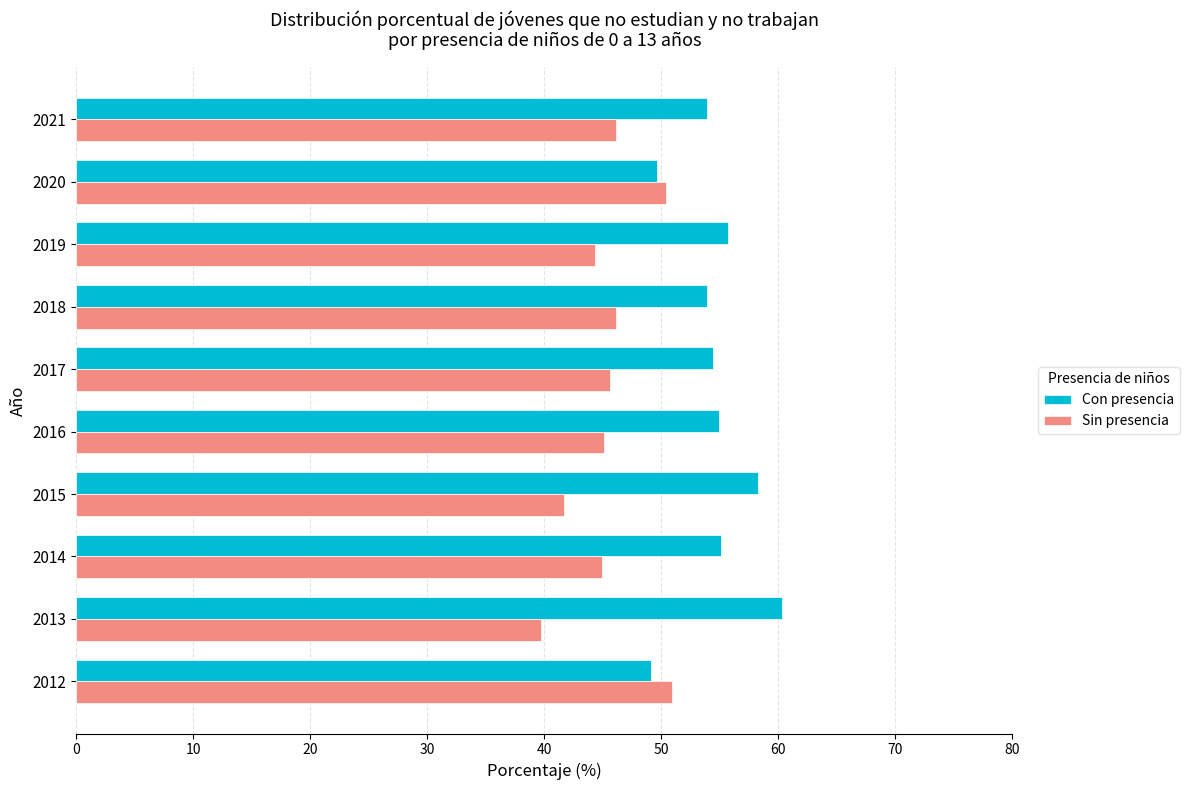

What value does the Sin presencia series have at 2016?

45.1